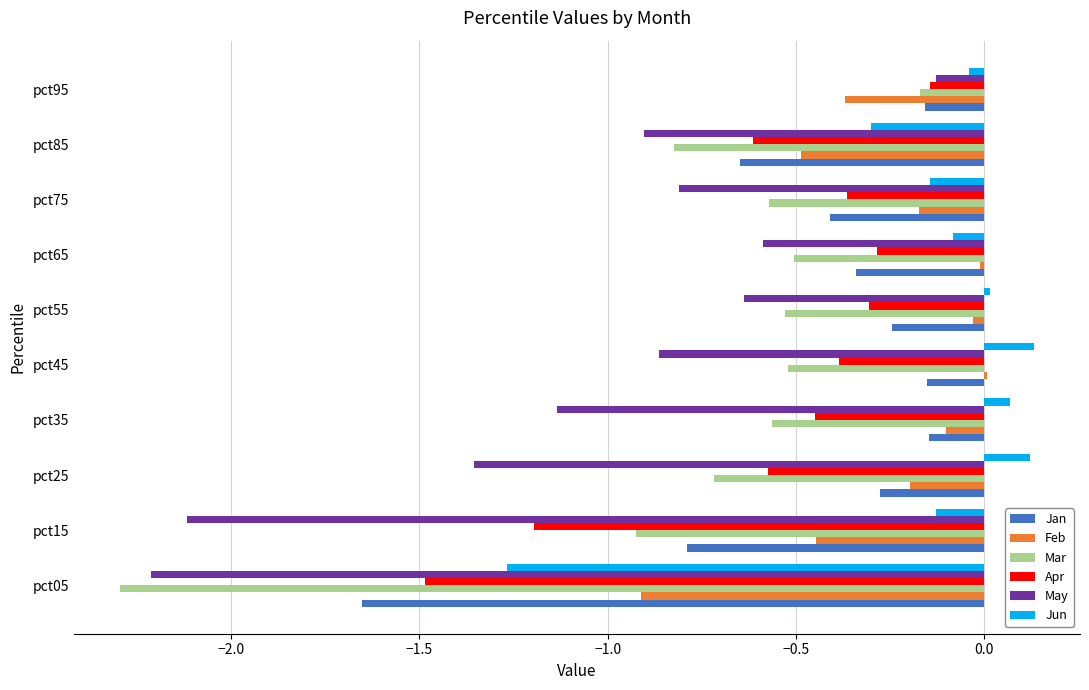

Is the value of May at pct15 greater than the value of Jan at pct15?

No